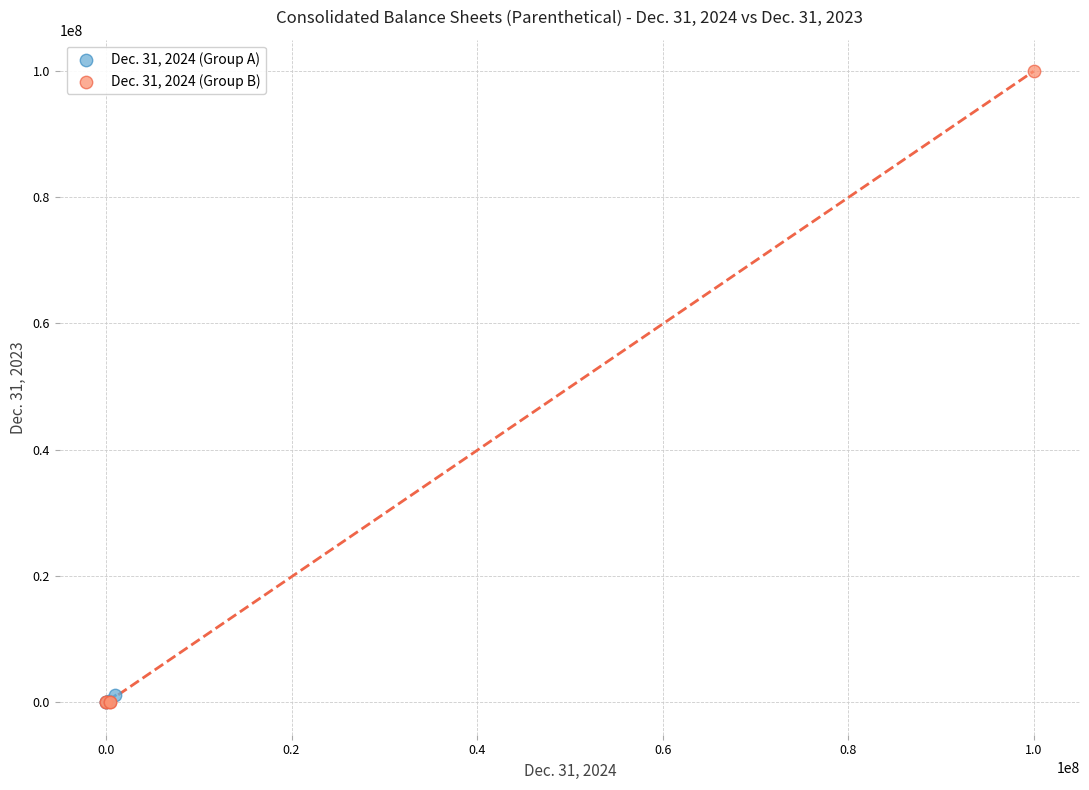

Which series reaches the maximum Y coordinate?

Dec. 31, 2024 (Group B)